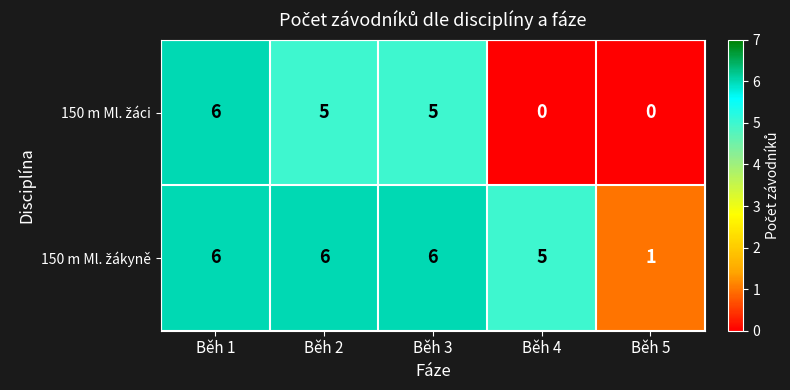

What is the total value across all series at Běh 1?

12